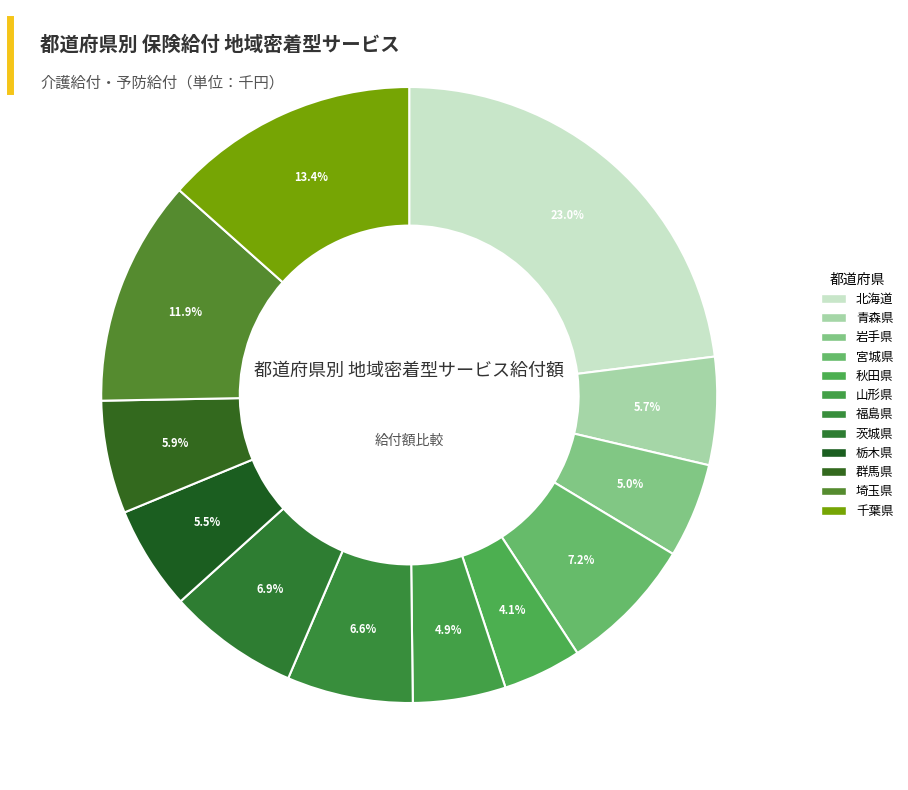

What is the total percentage of 岩手県 and 千葉県?

18.4%